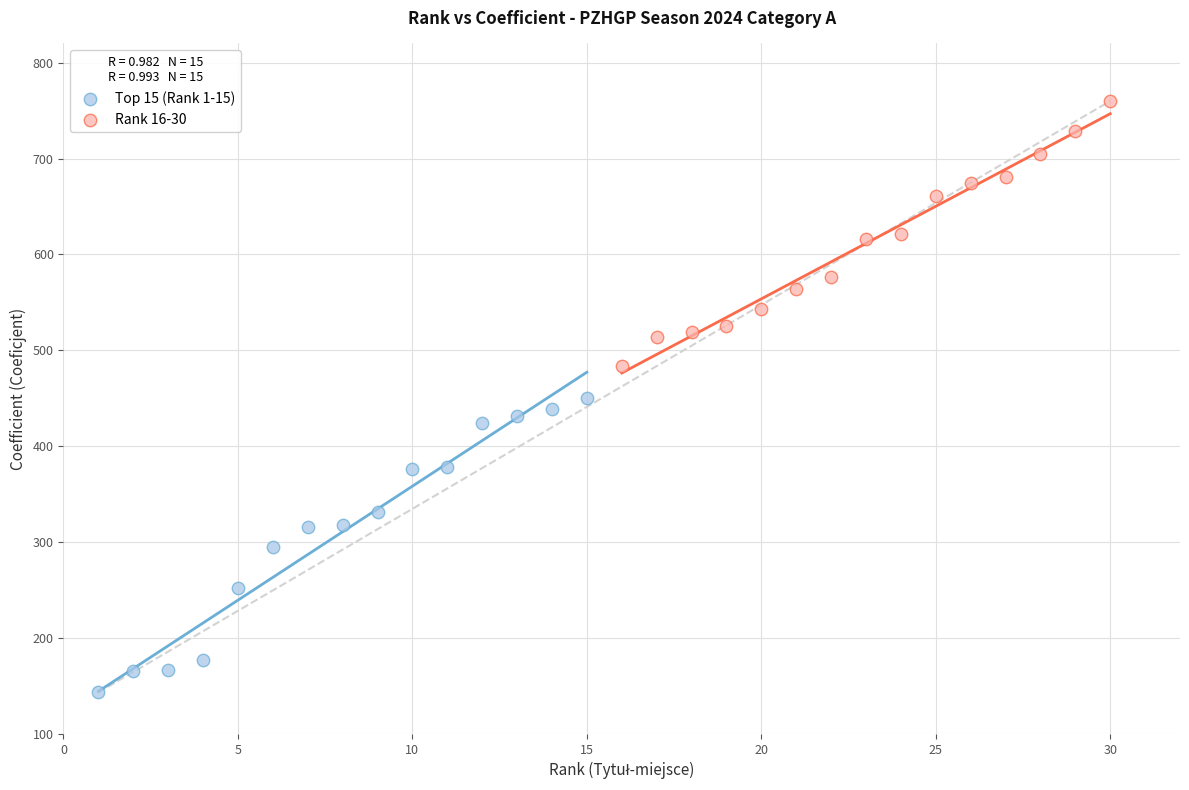

Which series contains the lowest Y value?

Top 15 (Rank 1-15)